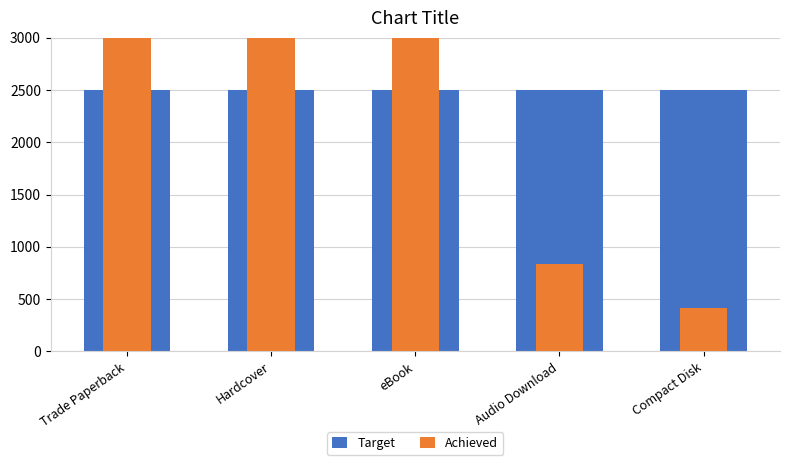

Is the value of Achieved at Compact Disk greater than the value of Target at Compact Disk?

No